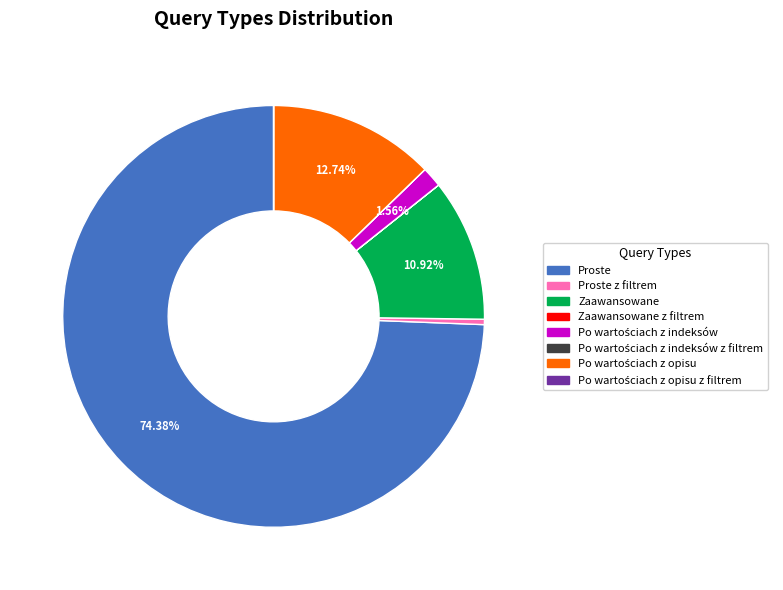

Which slice is the largest?

Proste